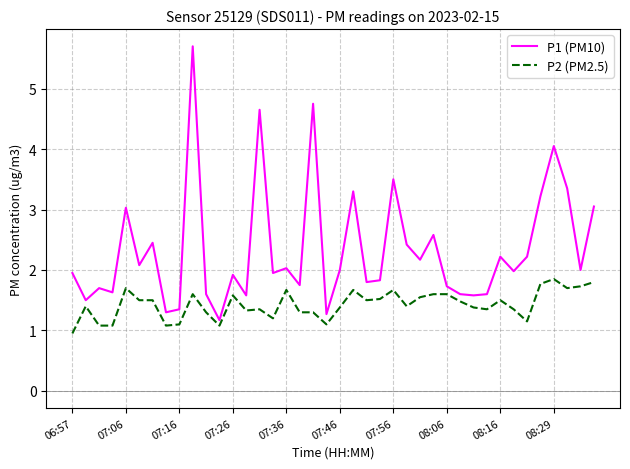

Which series has the largest total across all categories?

P1 (PM10)